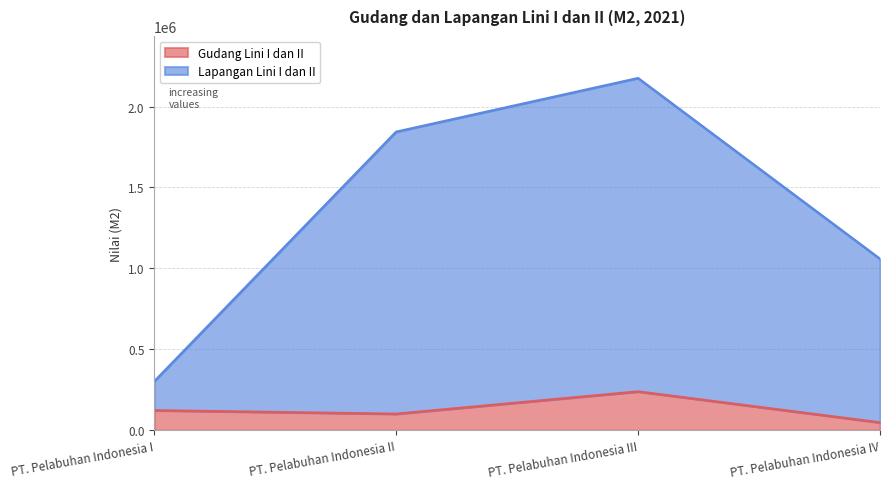

Between PT. Pelabuhan Indonesia I and PT. Pelabuhan Indonesia IV, which series saw the biggest shift?

Lapangan Lini I dan II